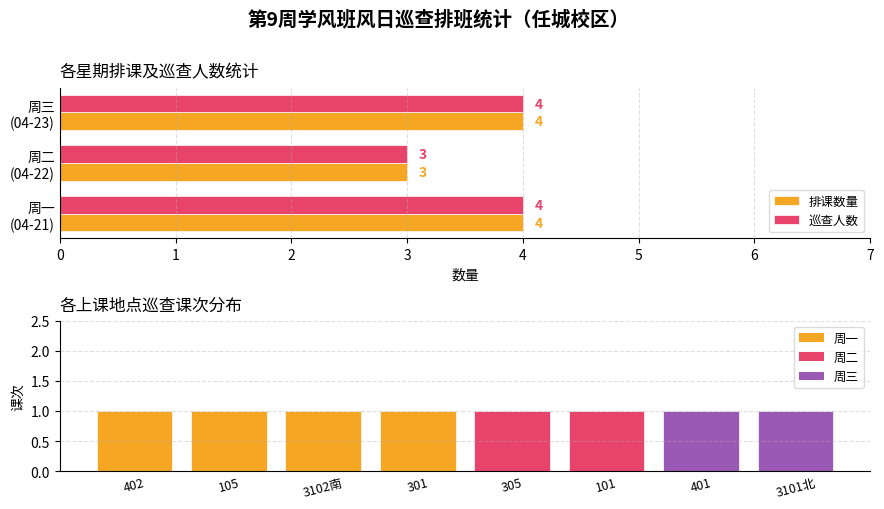

At which category is the sum across all series the highest?

2025-04-23